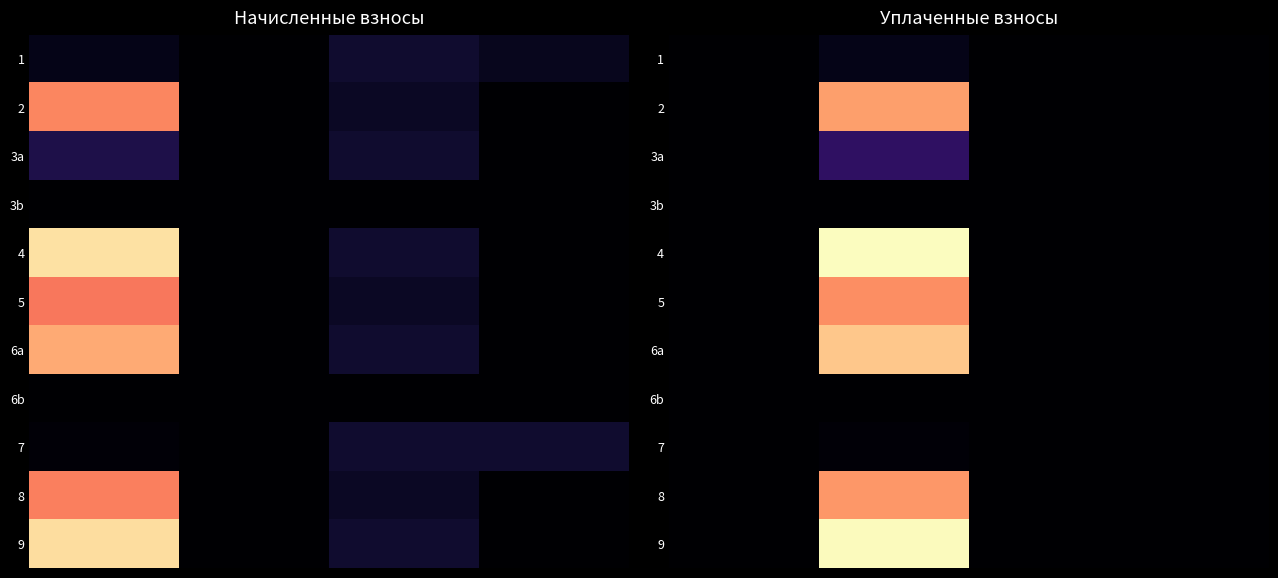

What is the greatest value displayed?

22947.8